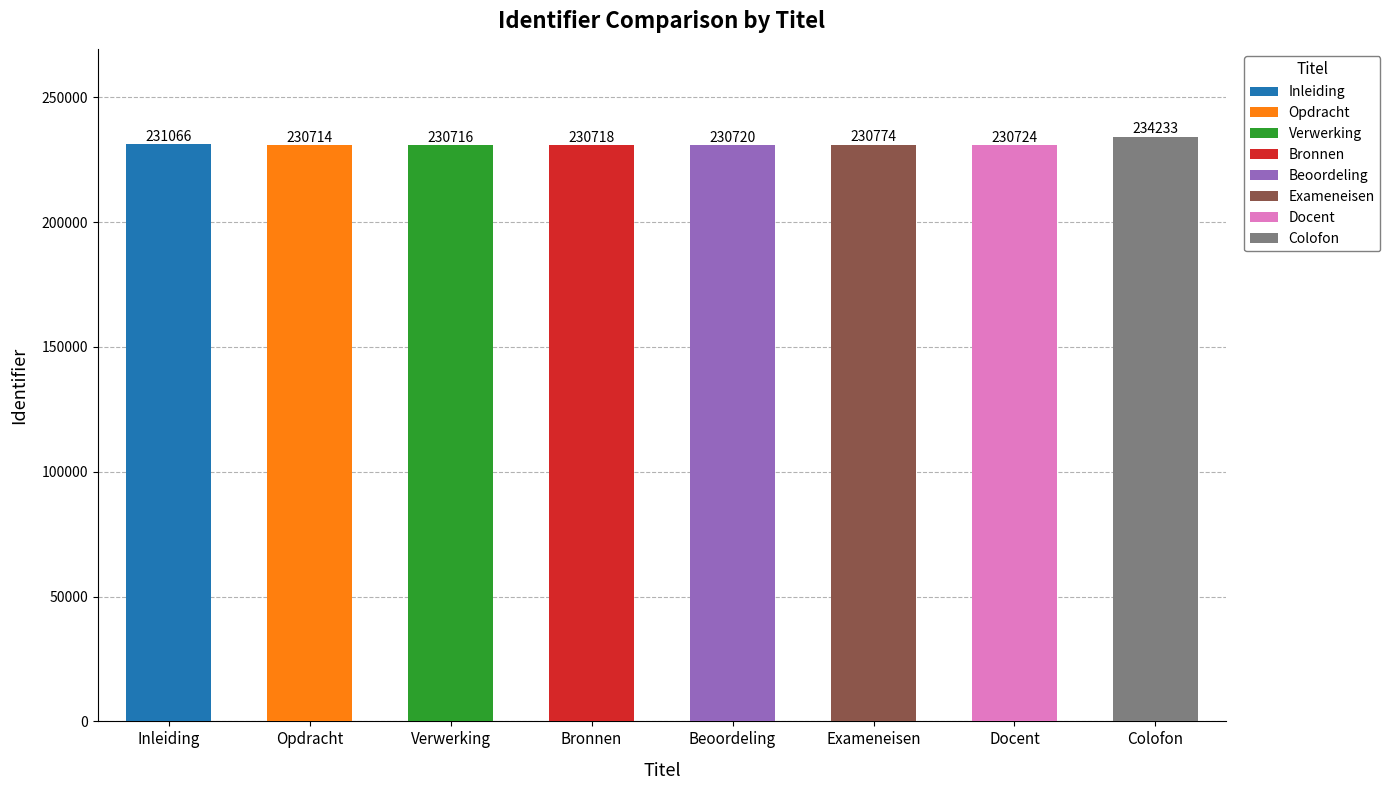

Between Colofon and Verwerking, which is larger?

Colofon